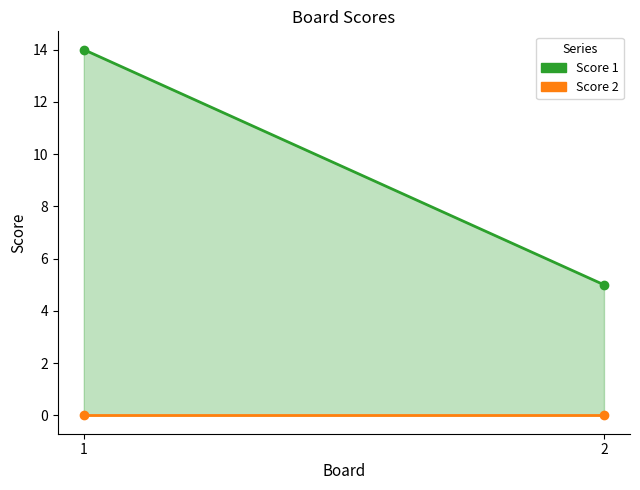

At how many categories does at least one series exceed 10?

1